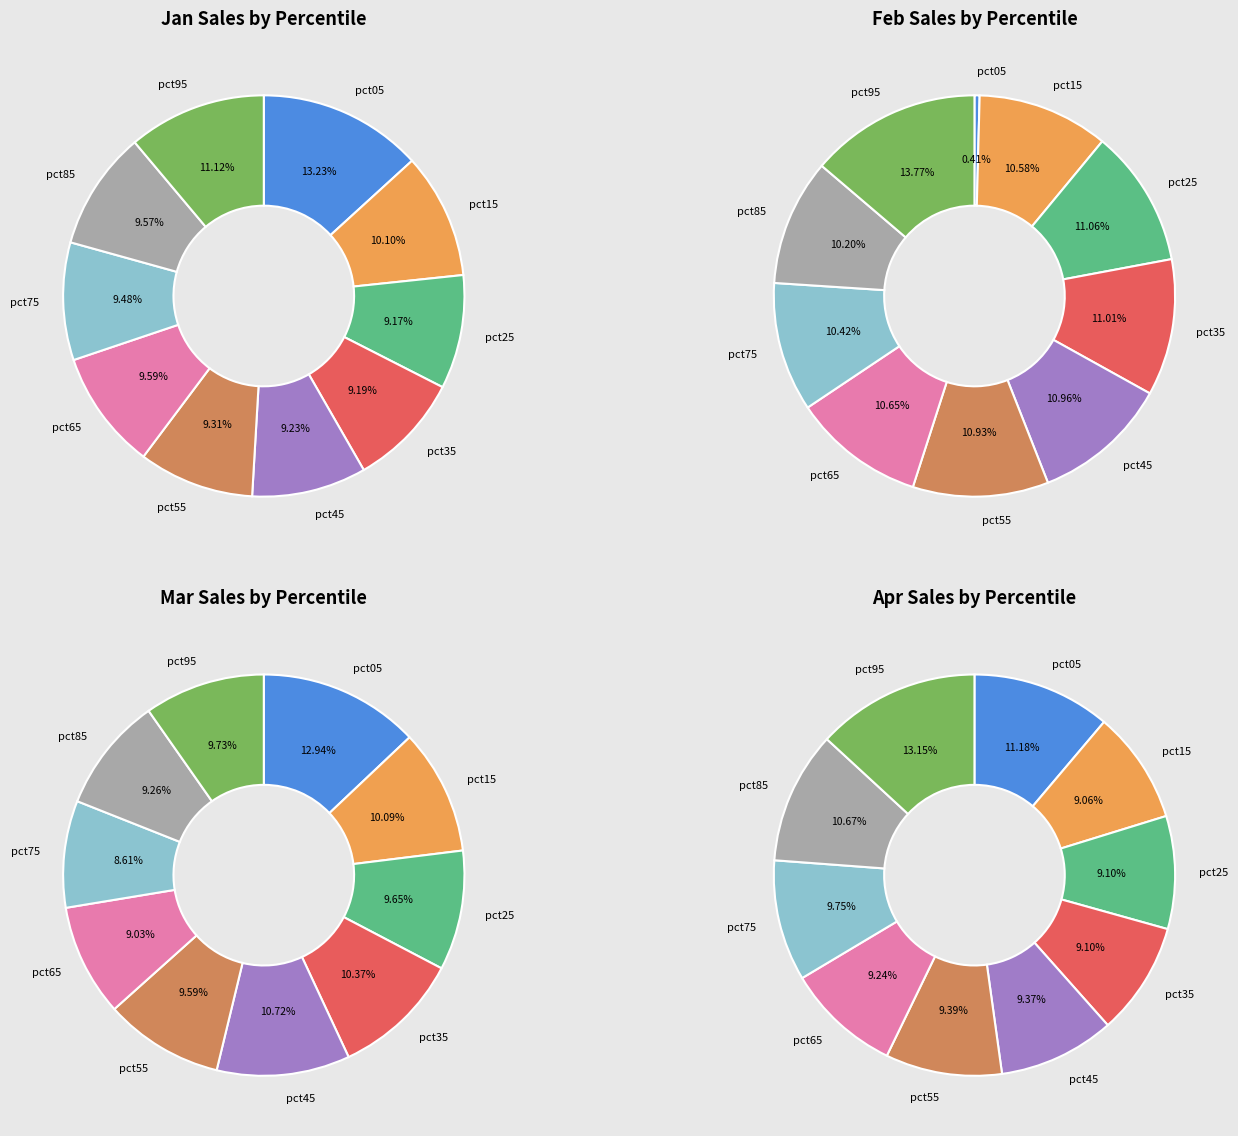

Is 6 the majority of the pie?

No